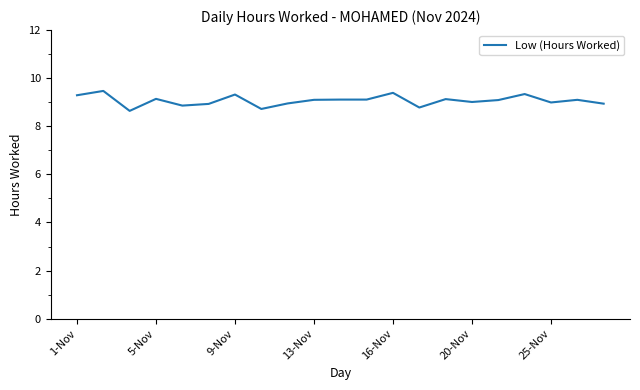

What is the minimum value shown in the chart?

8.6